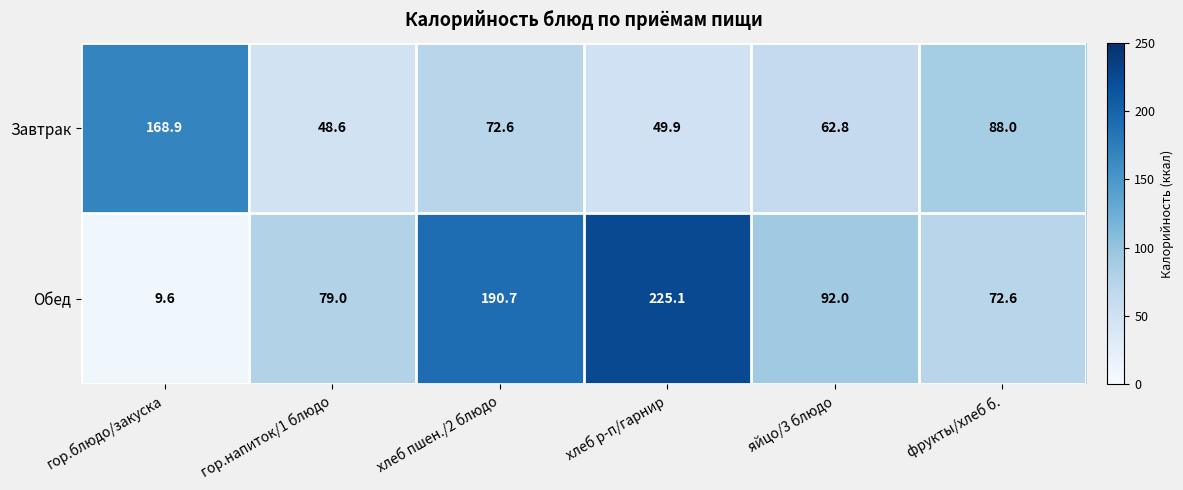

At how many categories does at least one series exceed 33?

6